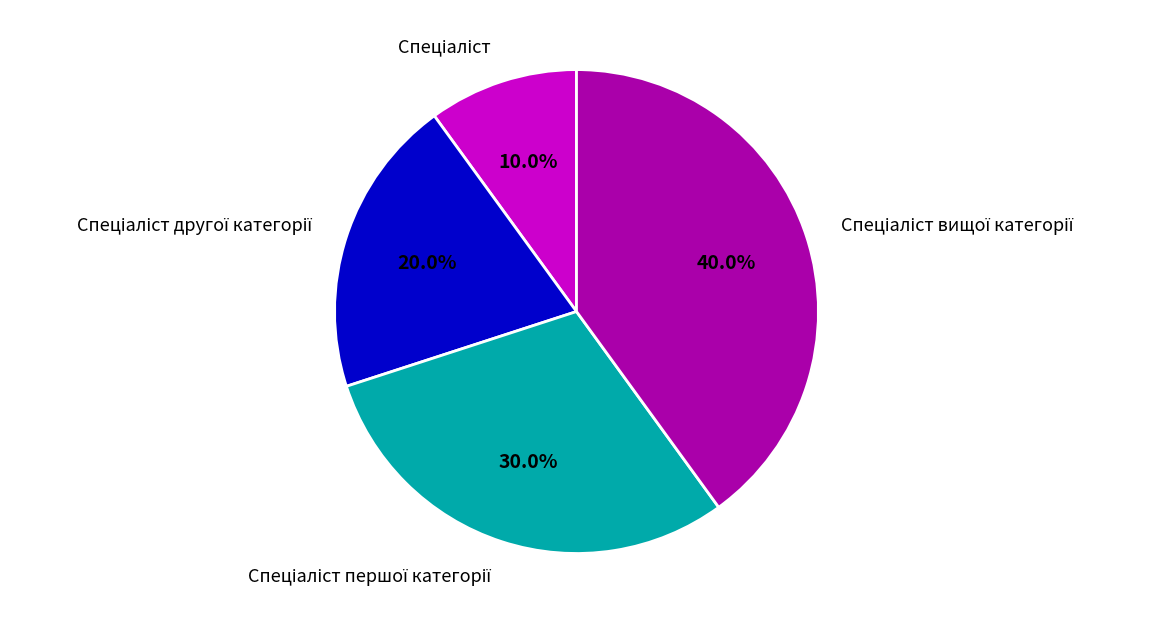

Is there any slice that represents more than half of the pie?

No